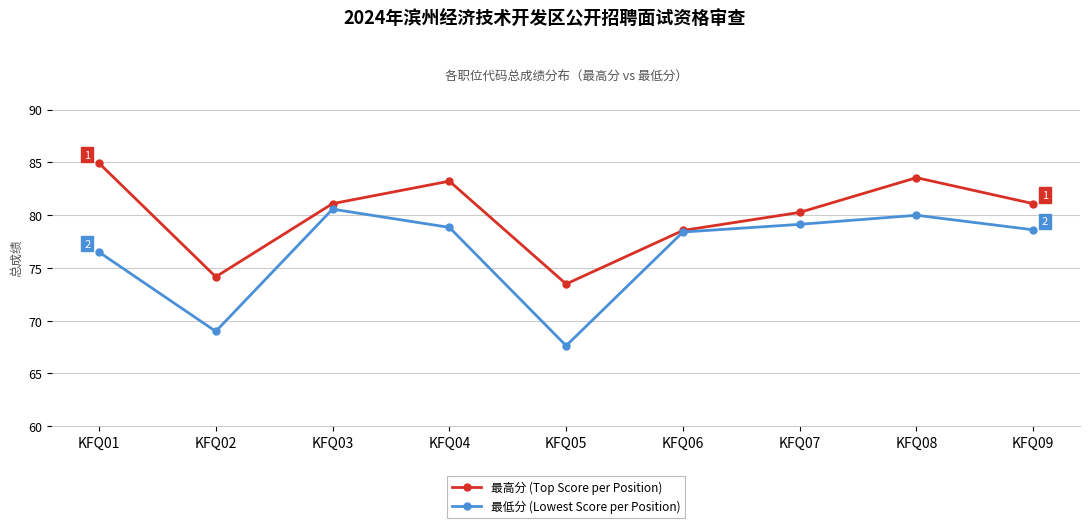

How many interior local peaks does the 最高分 (Top Score per Position) series have?

2